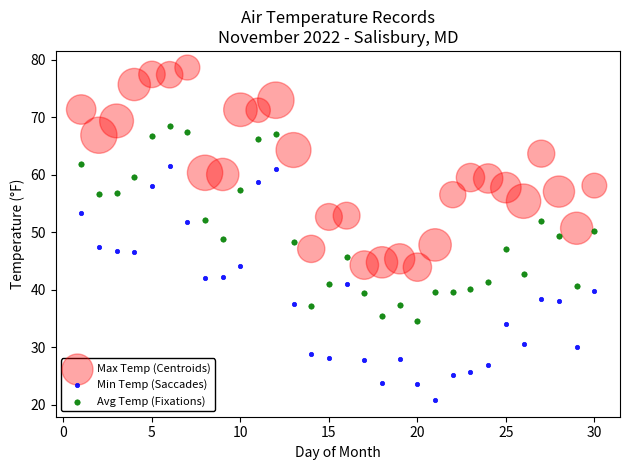

Which series contains the lowest Y value?

Min Temp (Saccades)